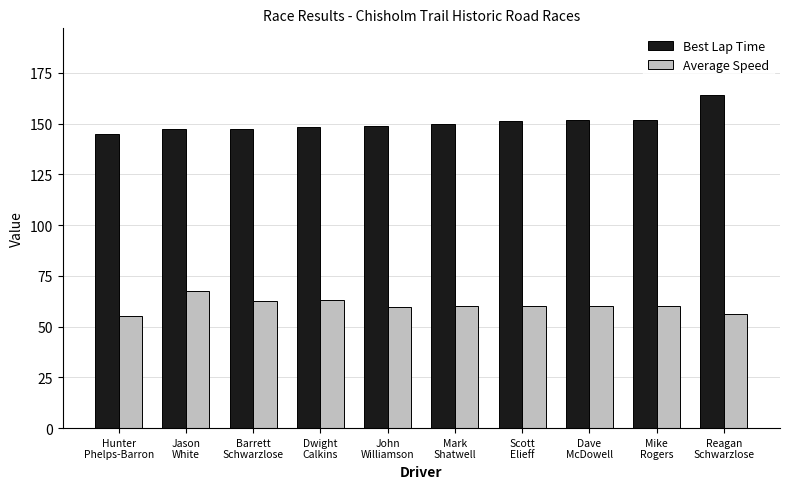

List the series in order of their peak value, highest first.

Best Lap Time, Average Speed